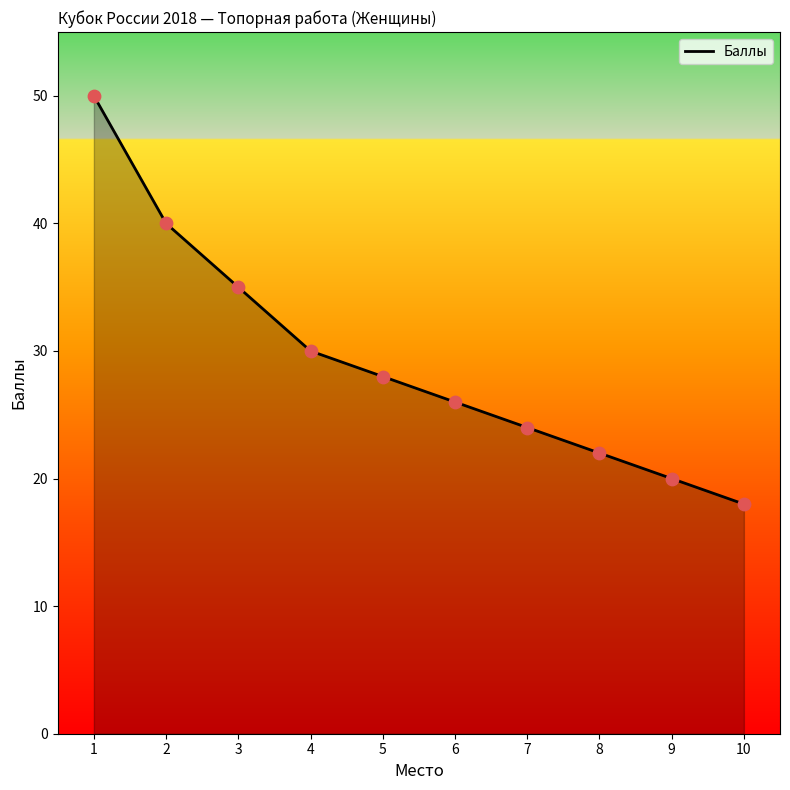

What is the ratio of the value at 10 to the value at 8?

0.8